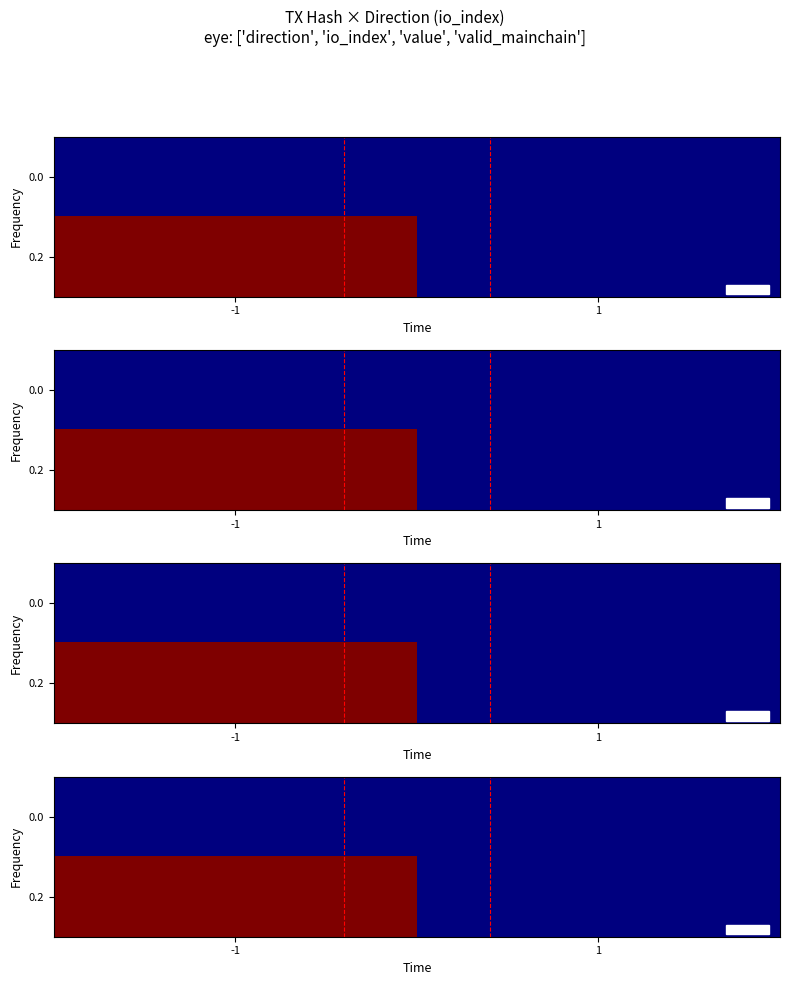

True or false: 0.2 has a value of 4 at -1.

False